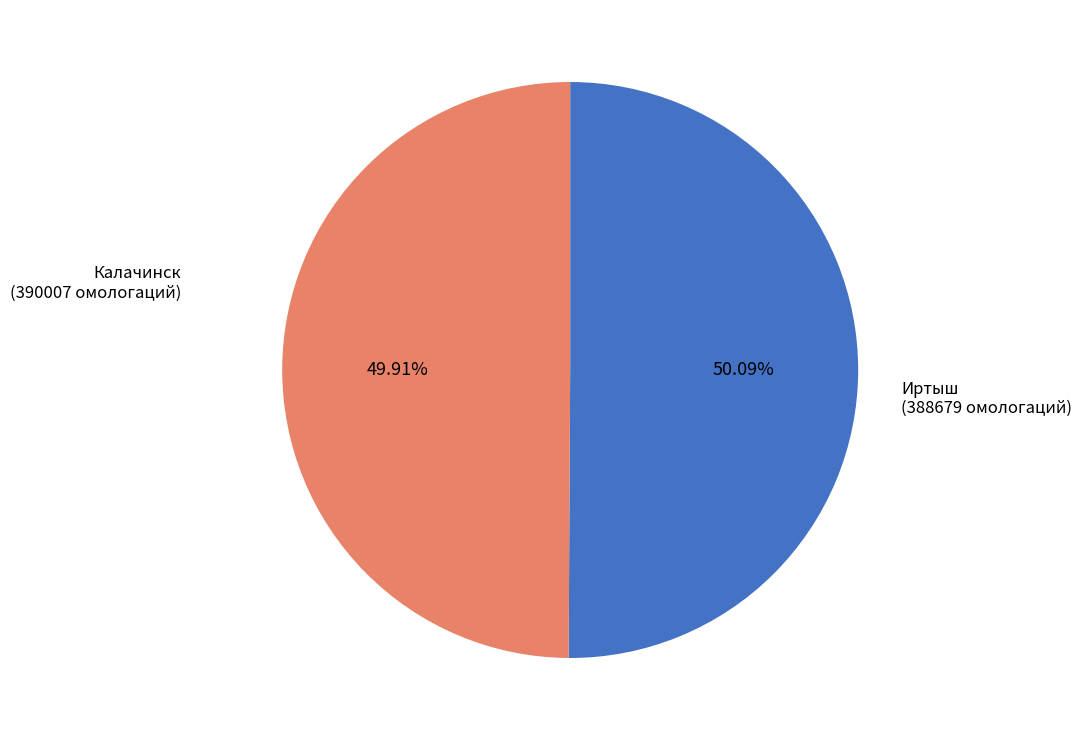

What is the ratio of the value at Калачинск to the value at Иртыш?

1.0